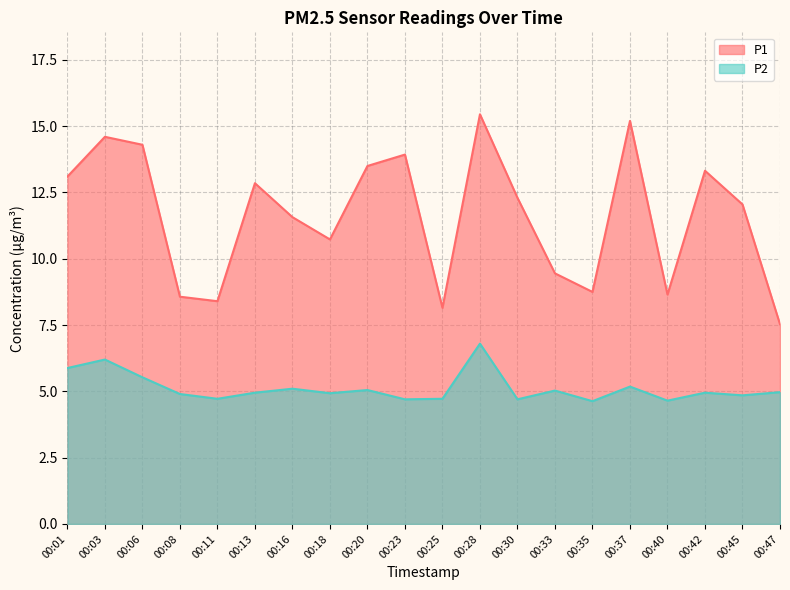

True or false: P2 and P1 cross at least once.

False